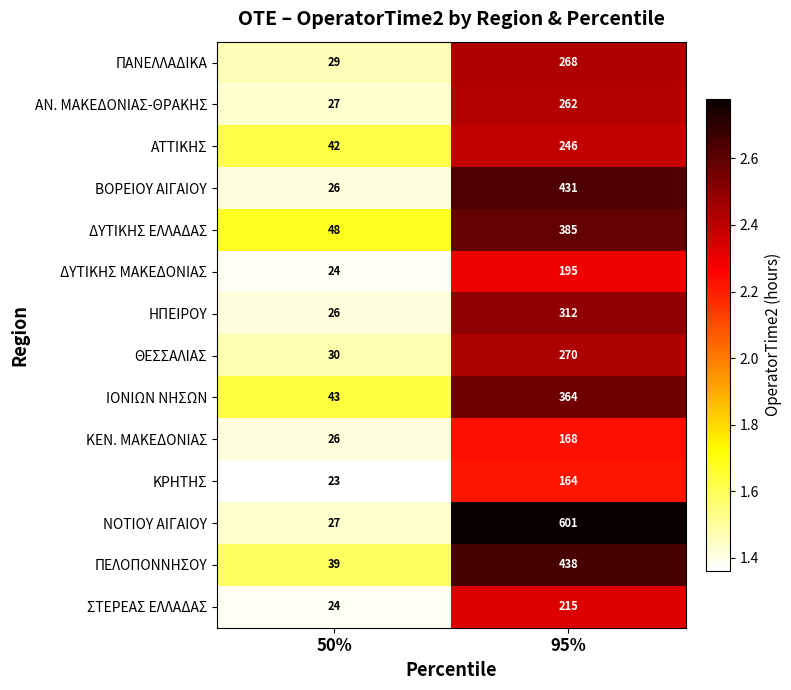

List the series in order of their peak value, highest first.

ΝΟΤΙΟΥ ΑΙΓΑΙΟΥ, ΠΕΛΟΠΟΝΝΗΣΟΥ, ΒΟΡΕΙΟΥ ΑΙΓΑΙΟΥ, ΔΥΤΙΚΗΣ ΕΛΛΑΔΑΣ, ΙΟΝΙΩΝ ΝΗΣΩΝ, ΗΠΕΙΡΟΥ, ΘΕΣΣΑΛΙΑΣ, ΠΑΝΕΛΛΑΔΙΚΑ, ΑΝ. ΜΑΚΕΔΟΝΙΑΣ-ΘΡΑΚΗΣ, ΑΤΤΙΚΗΣ, ΣΤΕΡΕΑΣ ΕΛΛΑΔΑΣ, ΔΥΤΙΚΗΣ ΜΑΚΕΔΟΝΙΑΣ, ΚΕΝ. ΜΑΚΕΔΟΝΙΑΣ, ΚΡΗΤΗΣ